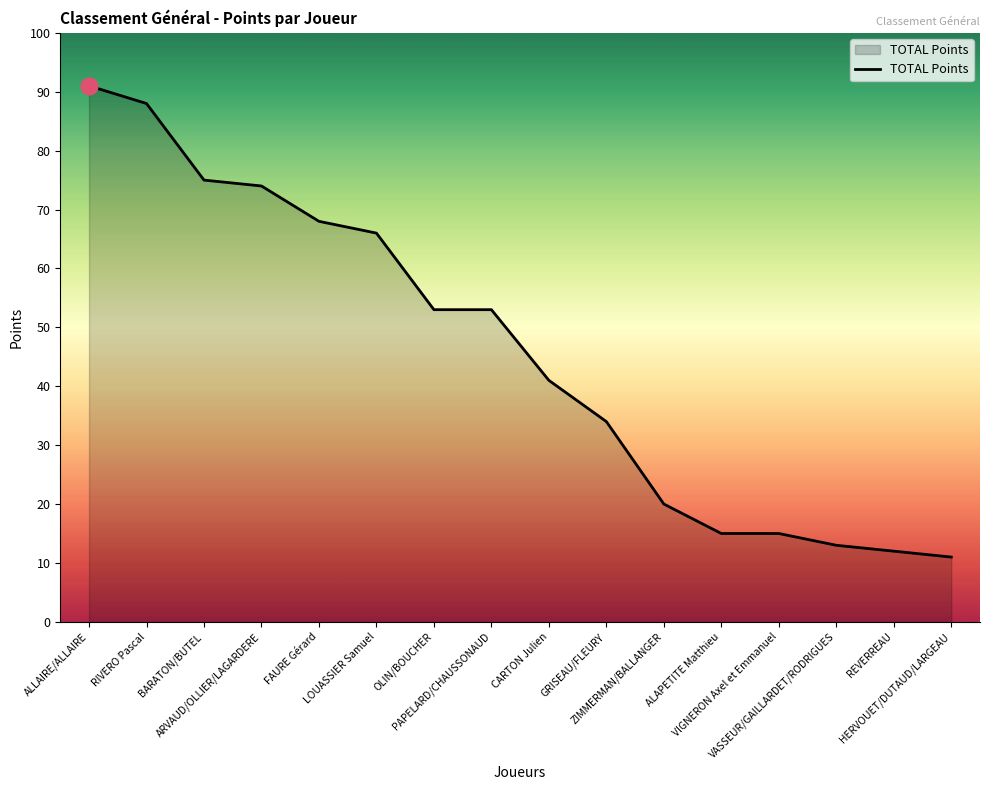

What is the minimum value shown in the chart?

11